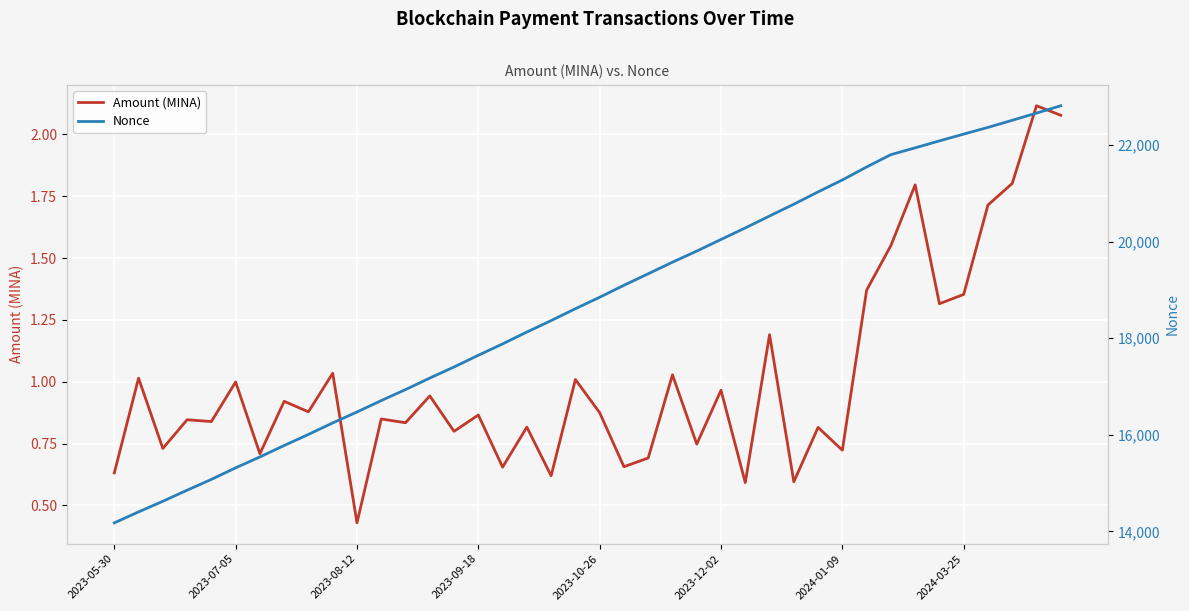

What is the difference between the maximum and second lowest values in the Nonce series?

8407.0